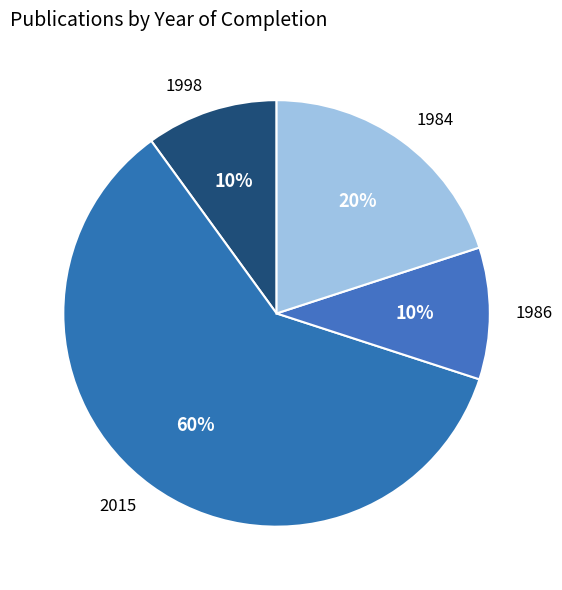

What is the largest slice in the pie chart?

2015